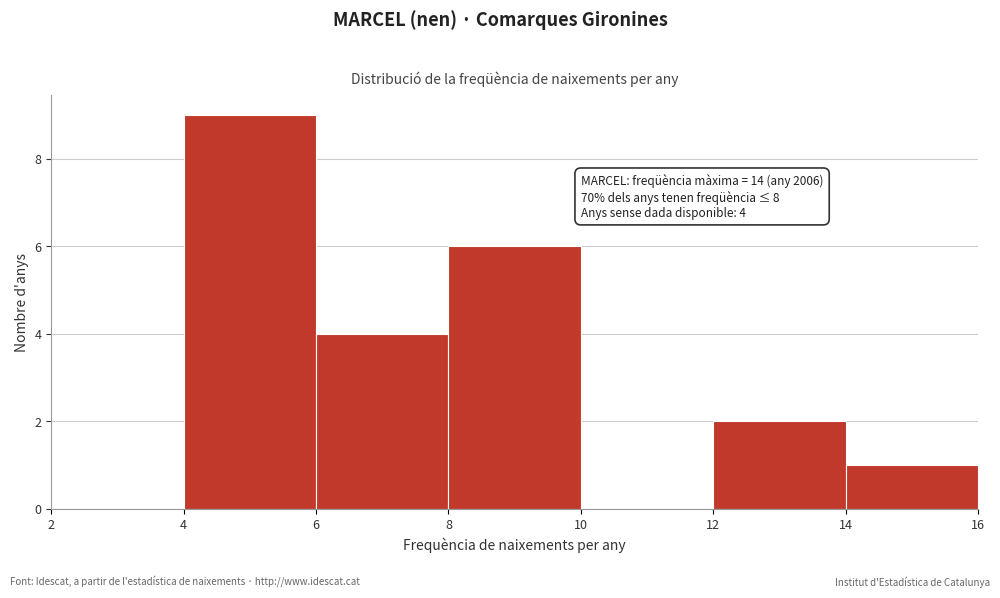

Which range on the x-axis has the tallest bar?

4 to 6